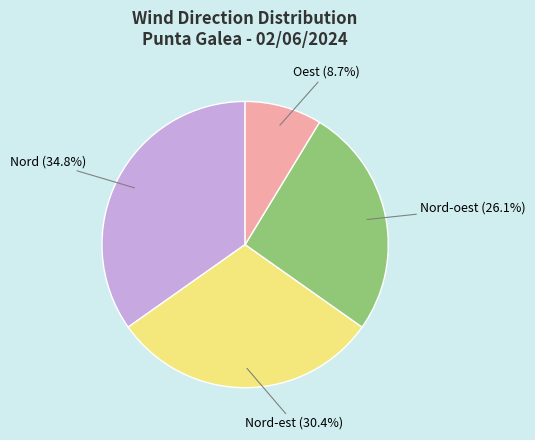

Is there a majority slice in this chart?

No